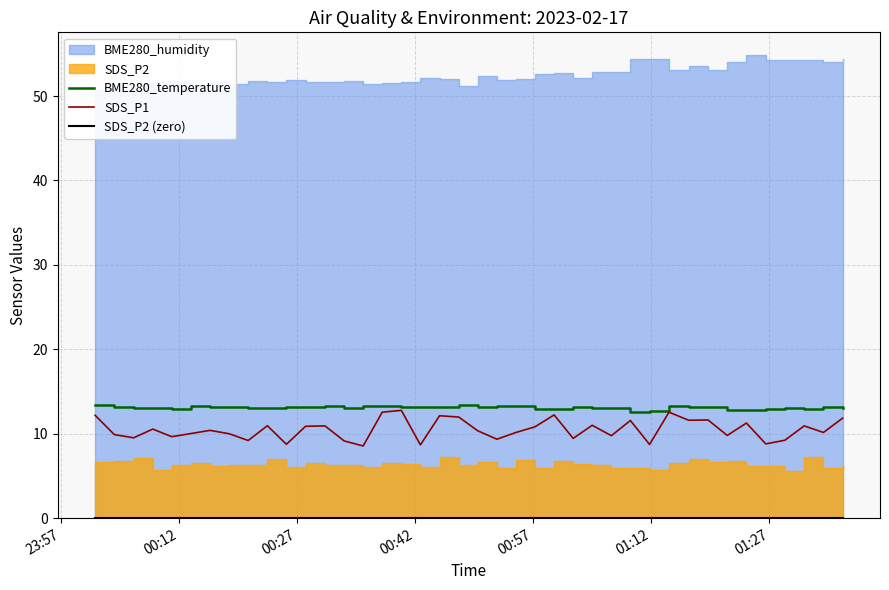

What is the difference between the maximum and minimum values in the BME280_temperature series?

0.9